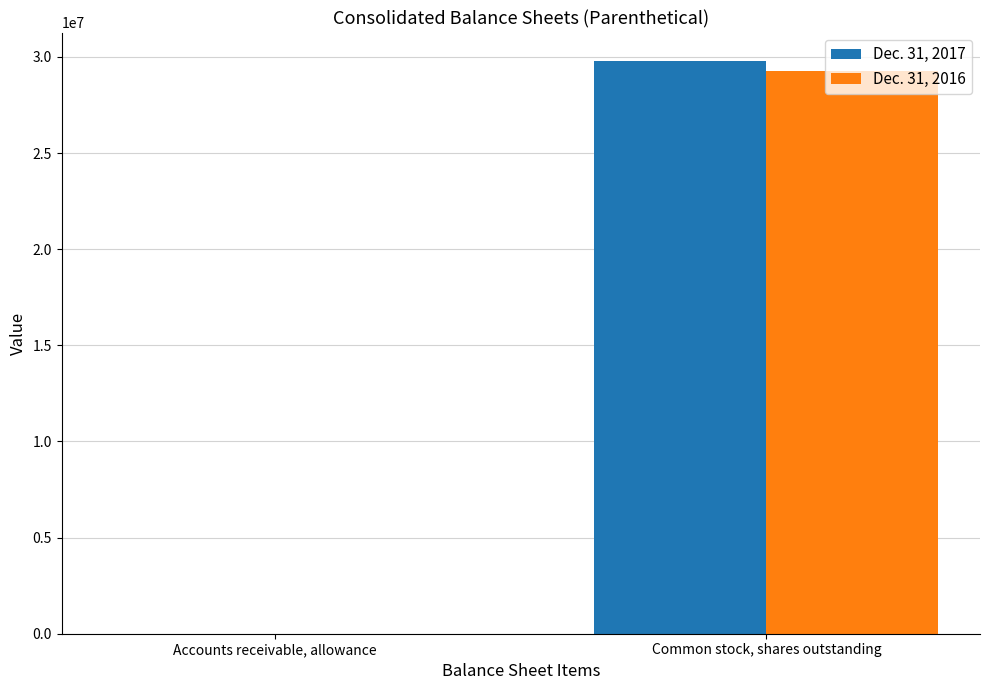

What is the maximum value for Dec. 31, 2016?

29249635